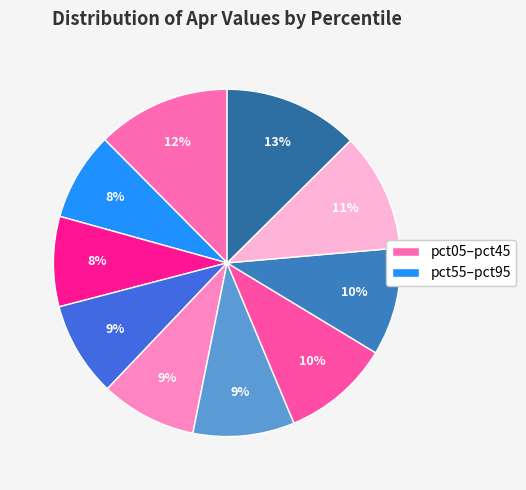

Is there a majority slice in this chart?

No